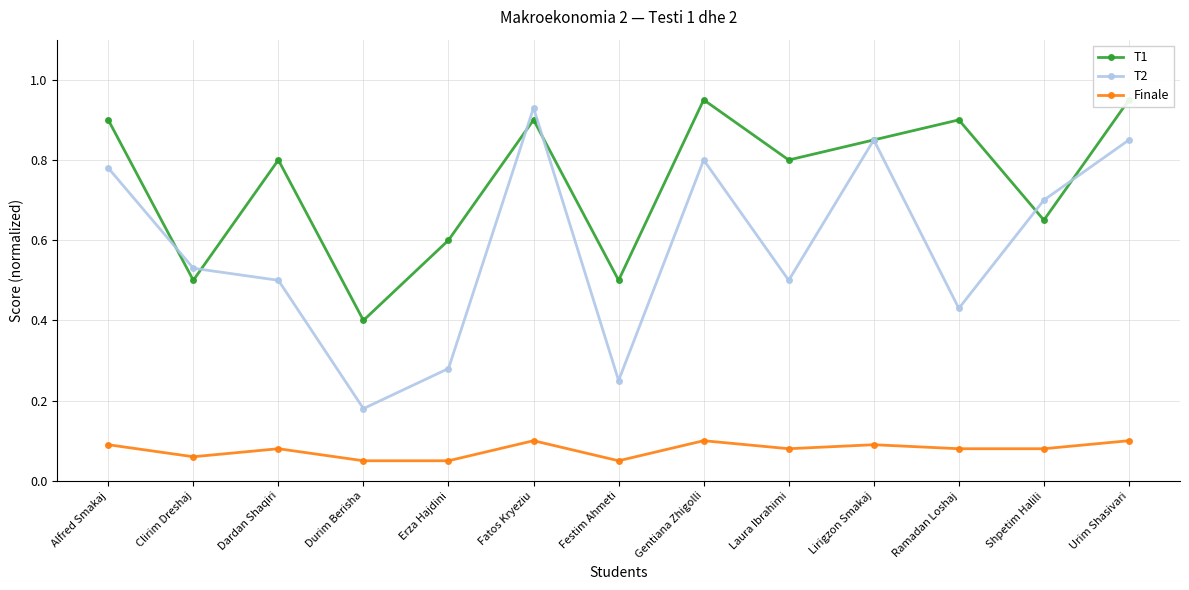

Which category has the lowest value across all series?

Durim Berisha